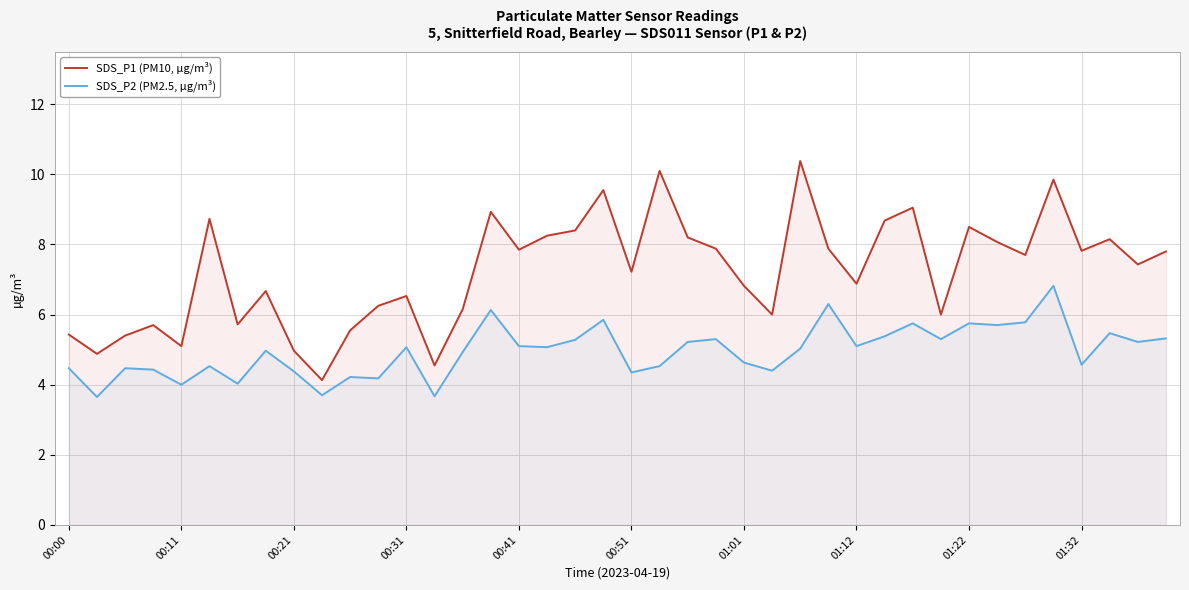

Which series has the widest spread of values?

SDS_P1 (PM10, µg/m³)